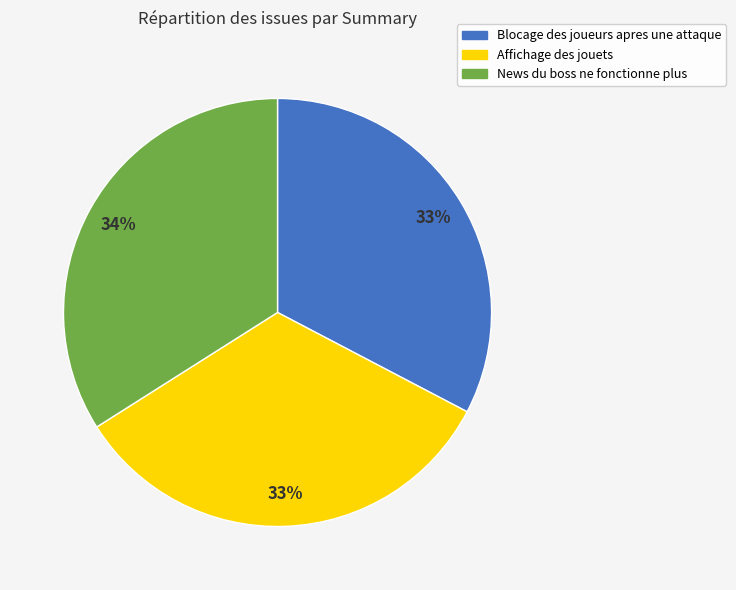

Count the number of slices in the pie.

3